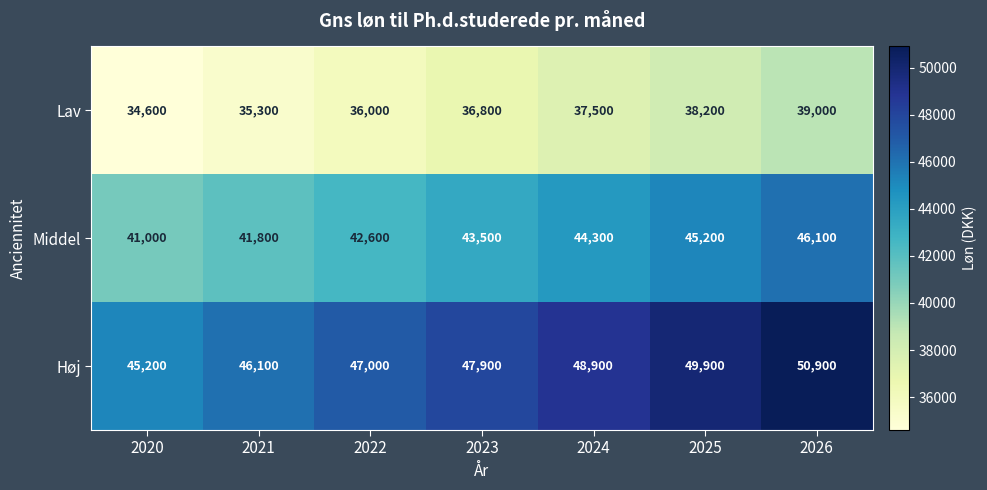

At 2026, list the series in order from smallest to largest.

Lav, Middel, Høj